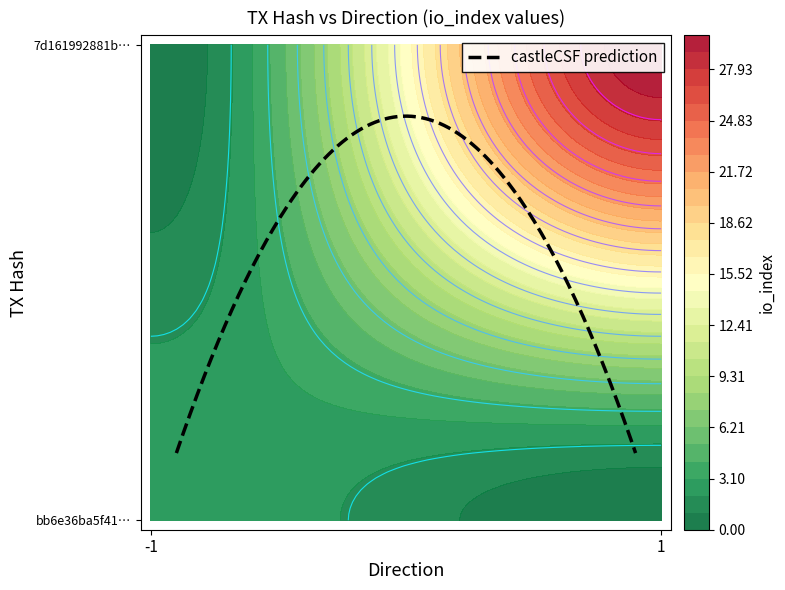

Rank the series by their average value, from lowest to highest.

bb6e36ba5f41ba73b527aa3fd9bf8d81110cce5, 7d161992881ba7a5c8b4d452e64a02def85f4fc